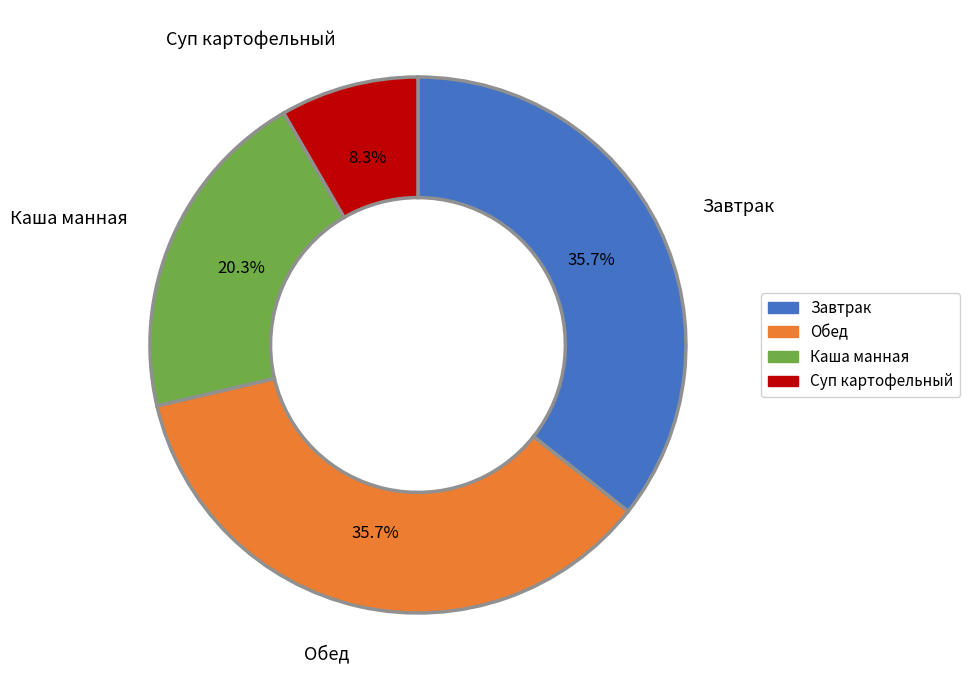

Is there a majority slice in this chart?

No